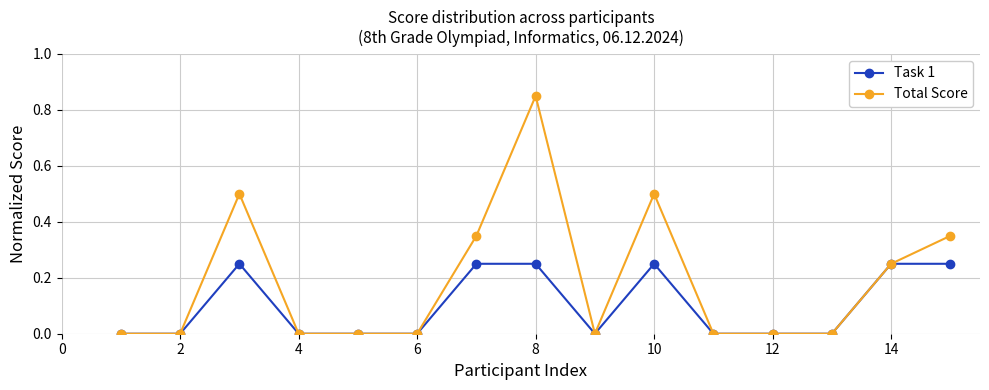

List the series in order of their overall mean, lowest first.

Task 1, Total Score